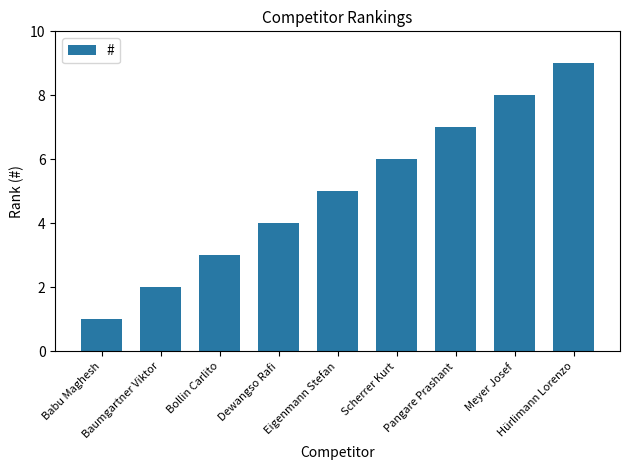

List the labels in order of value, largest first.

Hürlimann Lorenzo, Meyer Josef, Pangare Prashant, Scherrer Kurt, Eigenmann Stefan, Dewangso Rafi, Bollin Carlito, Baumgartner Viktor, Babu Maghesh